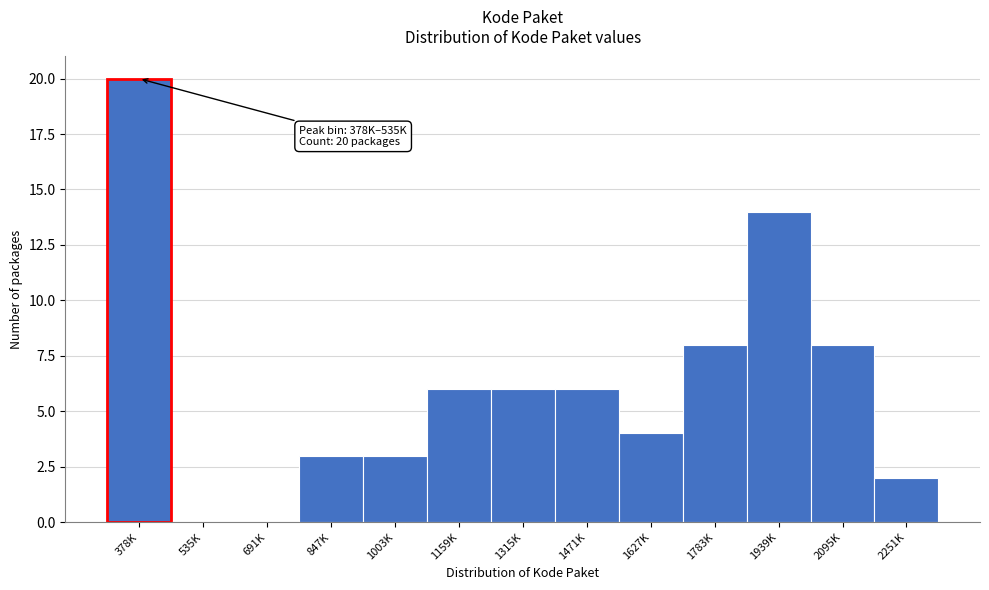

Reading left to right, what are all the values shown in this chart?

378K=20	535K=0	691K=0	847K=3	1003K=3	1159K=6	1315K=6	1471K=6	1627K=4	1783K=8	1939K=14	2095K=8	2251K=2